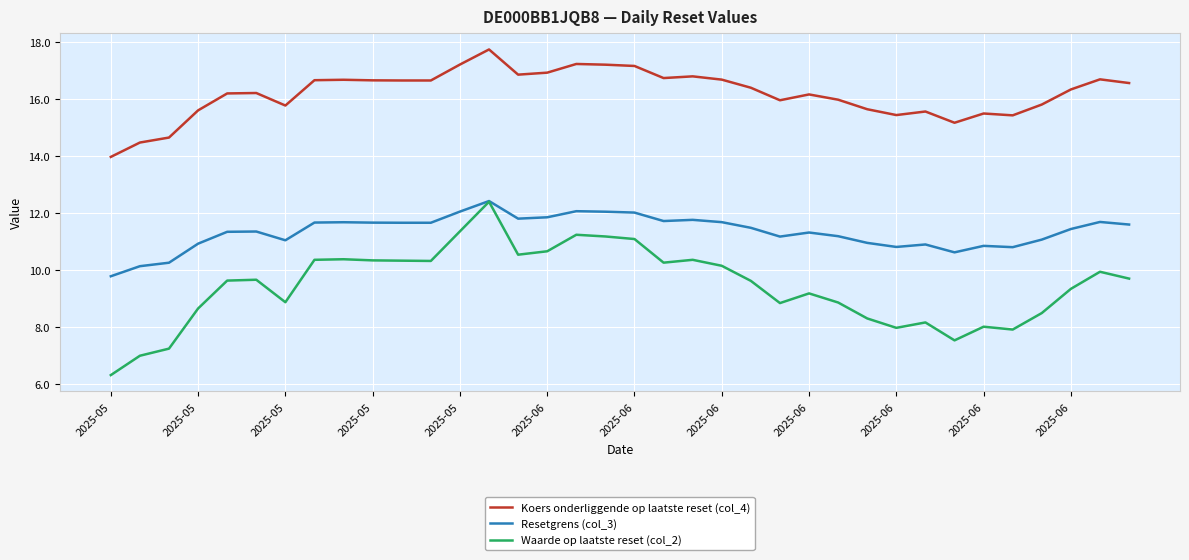

True or false: Waarde op laatste reset (col_2) and Koers onderliggende op laatste reset (col_4) intersect in this chart.

False